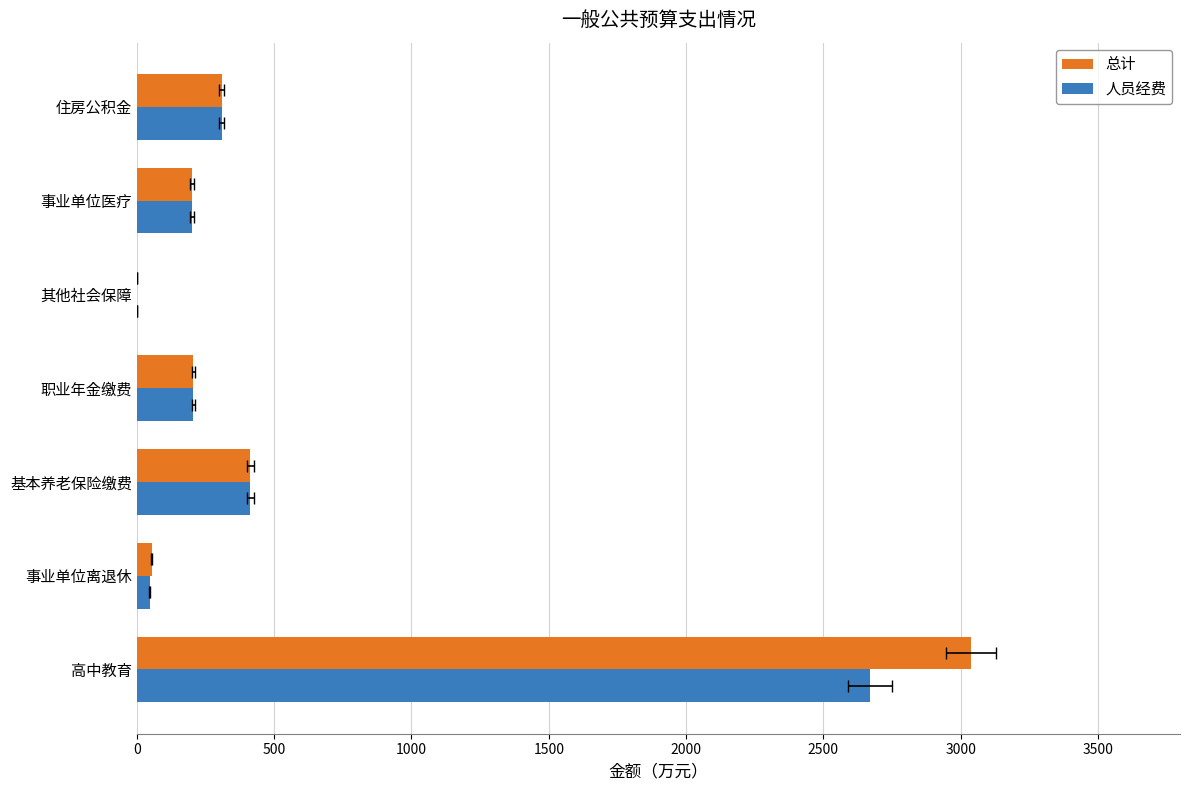

How many values in the 总计 series are below 206?

3